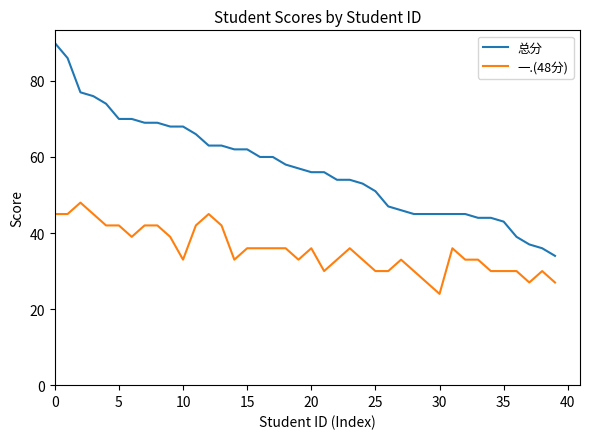

Which series has the largest total across all categories?

总分